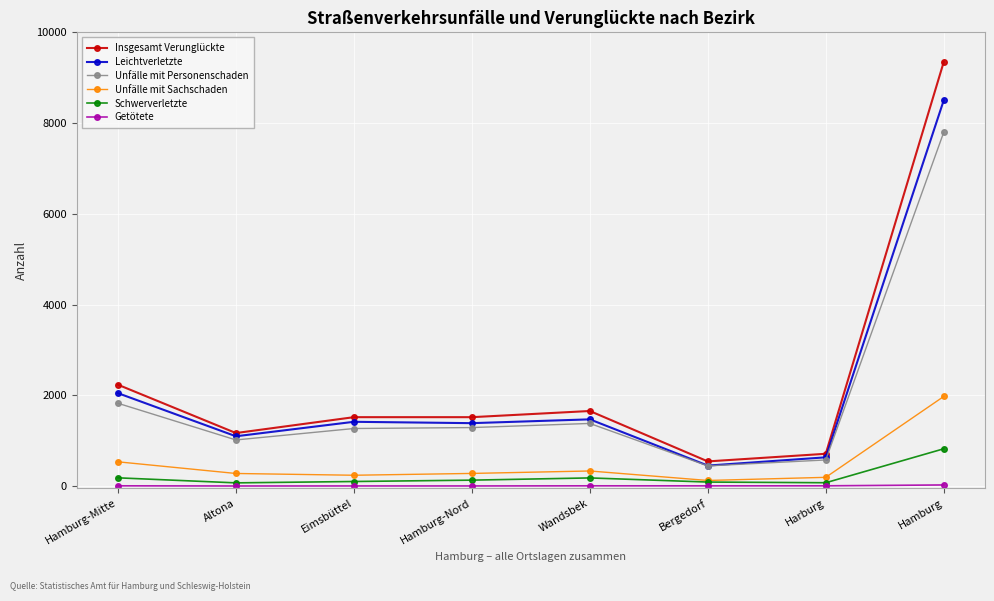

How many lines are shown in the chart?

6